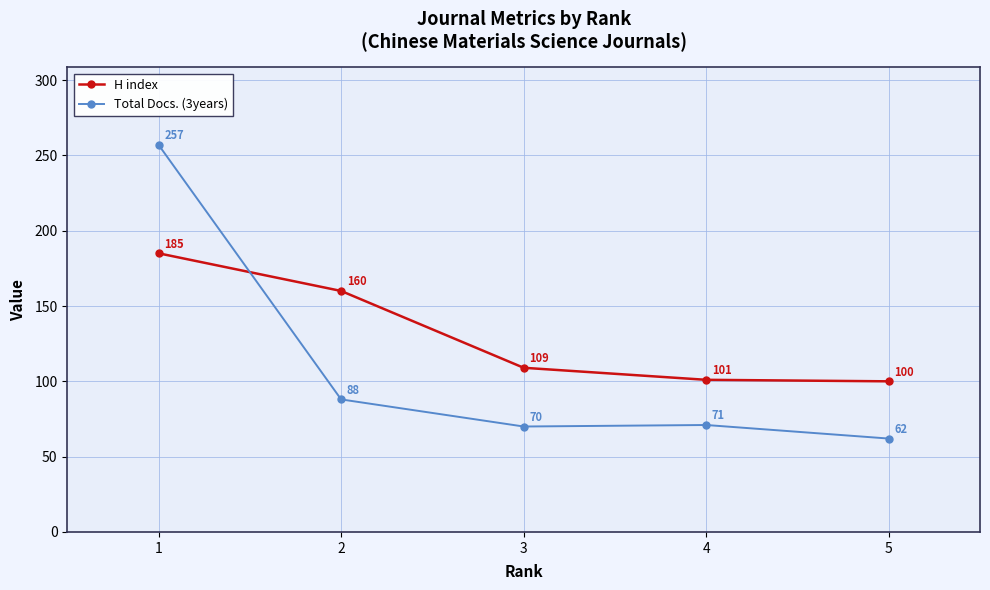

What is the minimum value for H index?

100